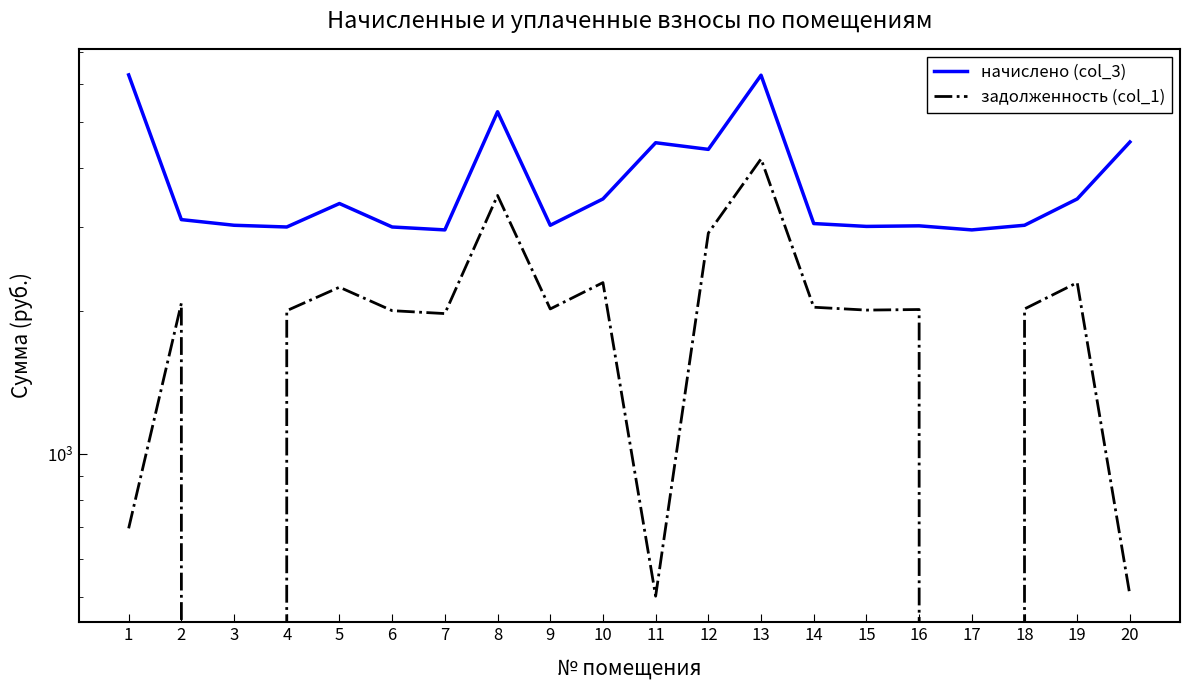

At which label does задолженность (col_1) reach its minimum?

3